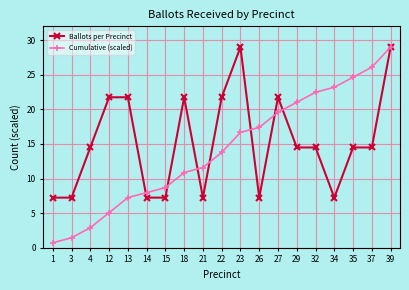

True or false: Cumulative (scaled) has more than 2 interior local peaks.

False